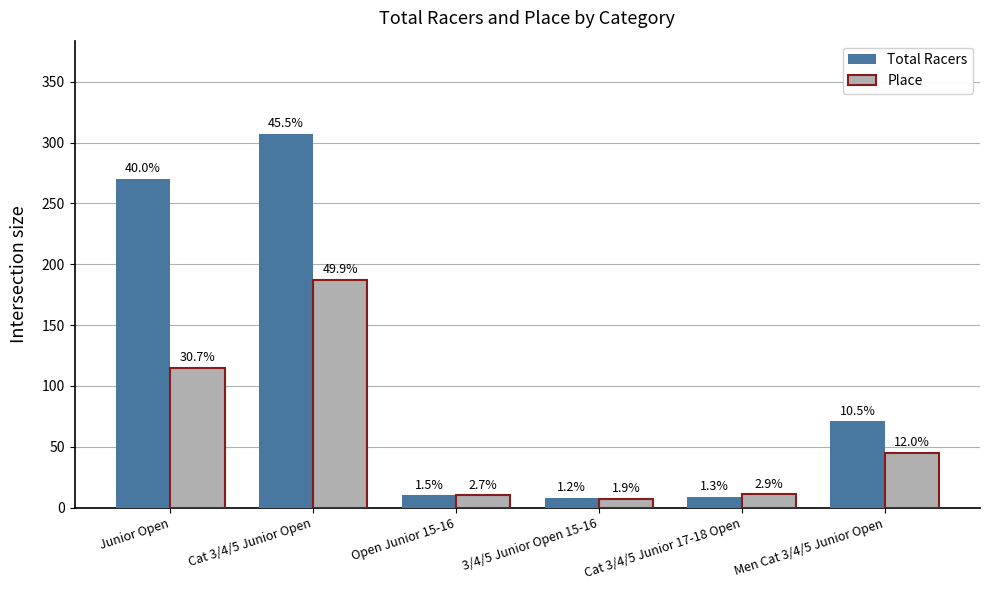

Reading right to left, extract all data points from this chart.

Total Racers: 71	9	8	10	307	270
Place: 45	11	7	10	187	115